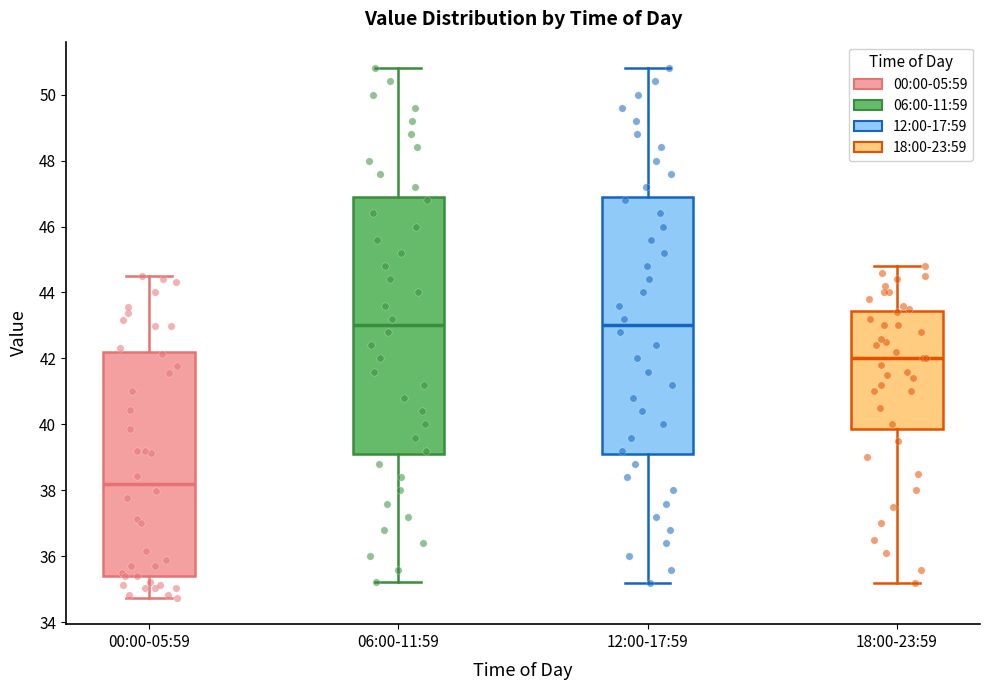

Reading left to right, read every box against the y-axis: the position of its median line, the range the box covers, and the ends of its whiskers. The values are not printed on the chart, so give them approximately, as read against the axis.

00:00-05:59: median 38.2, box 35.4 to 42.2, whiskers 34.8 to 44.6
06:00-11:59: median 43.0, box 39.2 to 47.0, whiskers 35.2 to 50.8
12:00-17:59: median 43.0, box 39.2 to 47.0, whiskers 35.2 to 50.8
18:00-23:59: median 42.0, box 39.8 to 43.4, whiskers 35.2 to 44.8